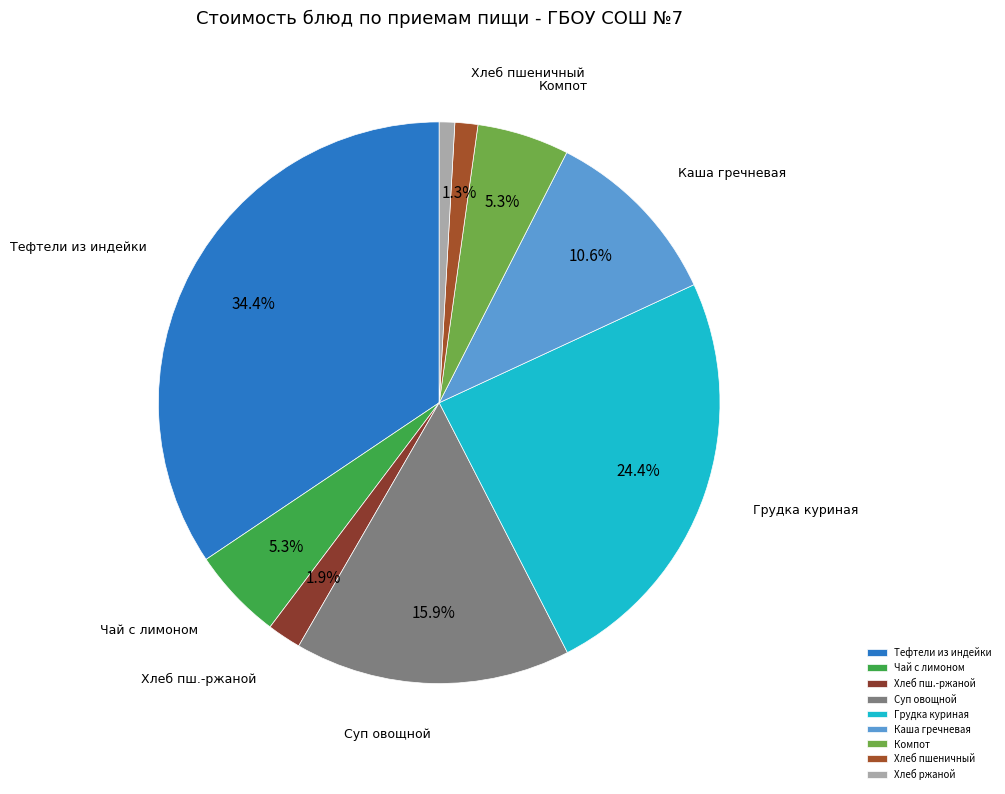

To the nearest percent, what is the difference between the largest and smallest slice percentages?

34%